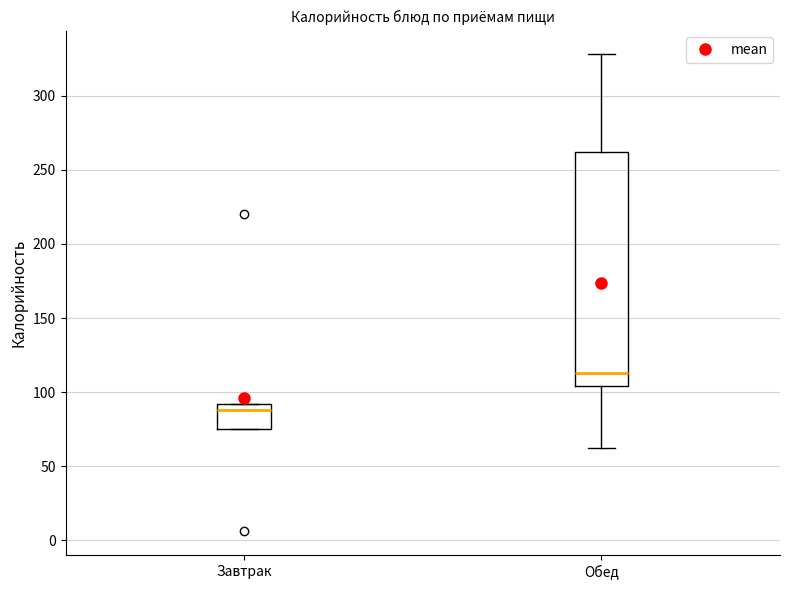

Reading left to right, read every box against the y-axis: the position of its median line, the range the box covers, and the ends of its whiskers. The values are not printed on the chart, so give them approximately, as read against the axis.

Завтрак: median 90 (just below the box's upper edge), box 75 to 90, whiskers 75 to 90
Обед: median 115, box 105 to 260, whiskers 60 to 330